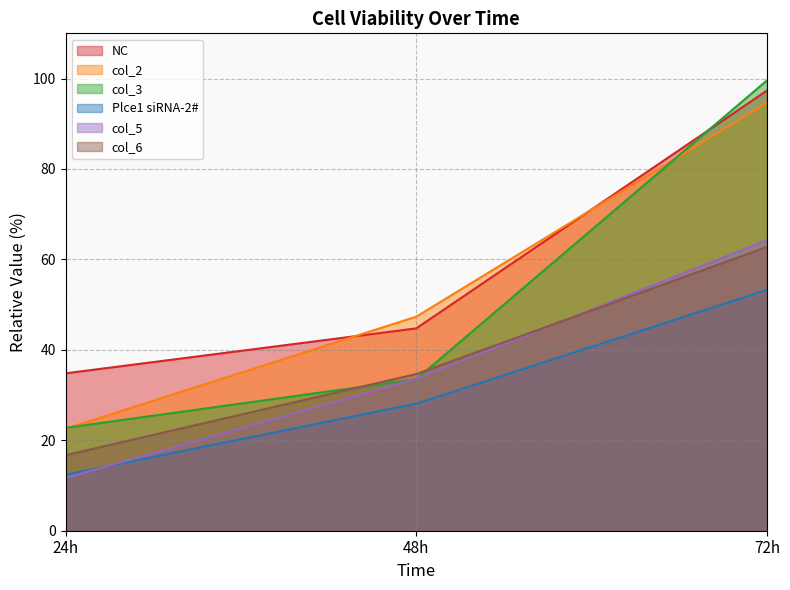

What is the spread (max minus min) of values at 48h?

19.2